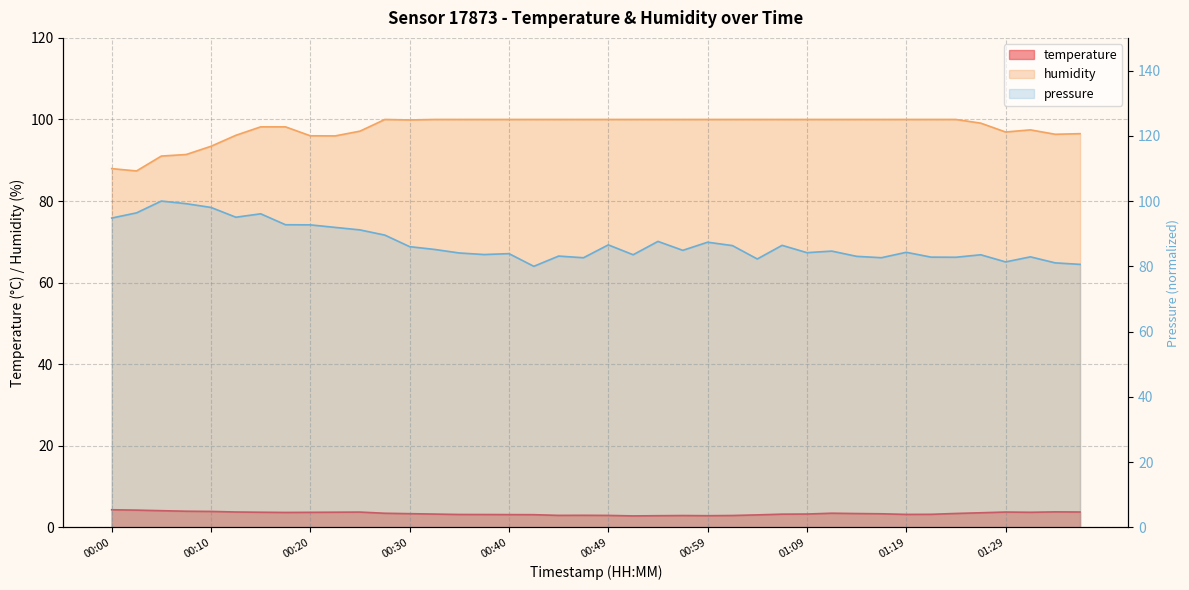

What is the label of the 31st point from the right?

00:22